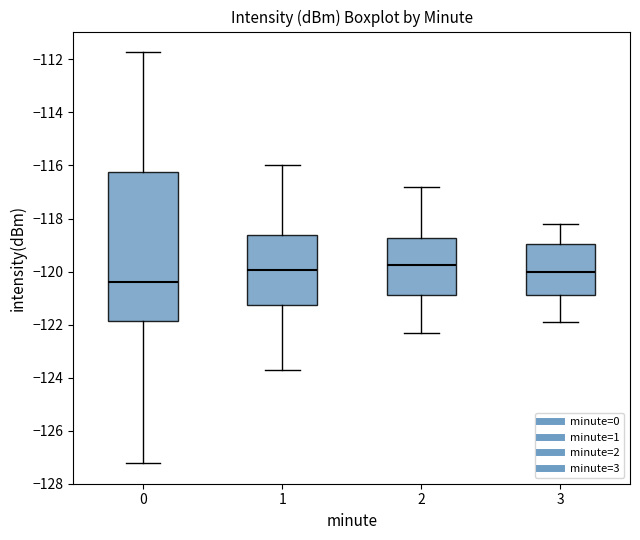

Comparing the boxes themselves (not the whiskers), which one is the tallest?

0